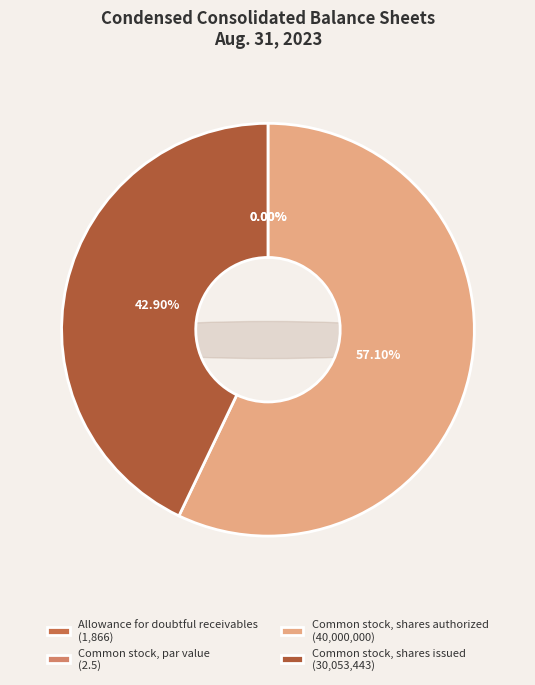

Which slice represents more than half of the pie?

Common stock, shares authorized